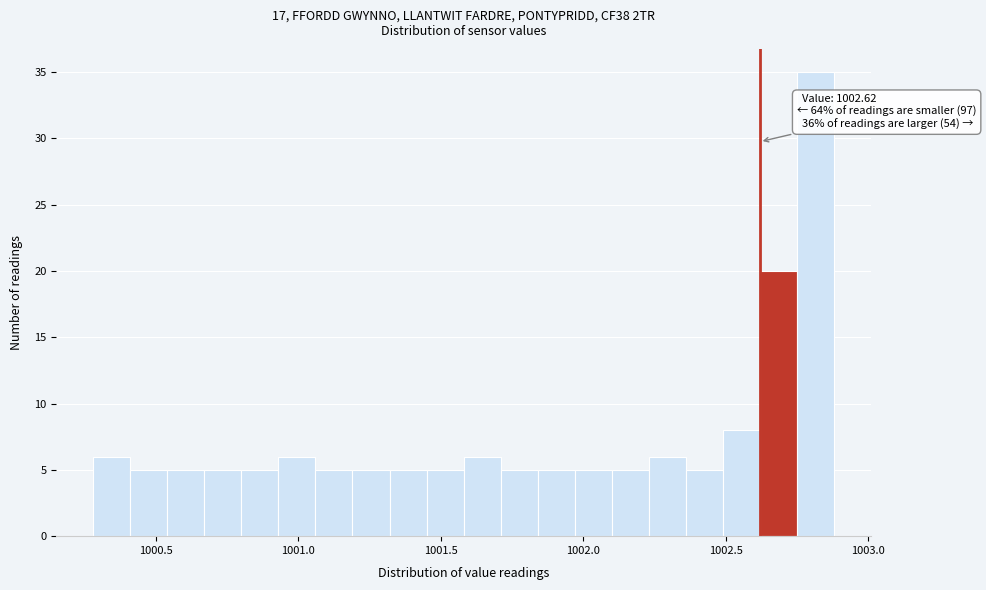

Around what value on the x-axis is the tallest bar? Give the approximate position of its centre, as read against the axis.

1002.80